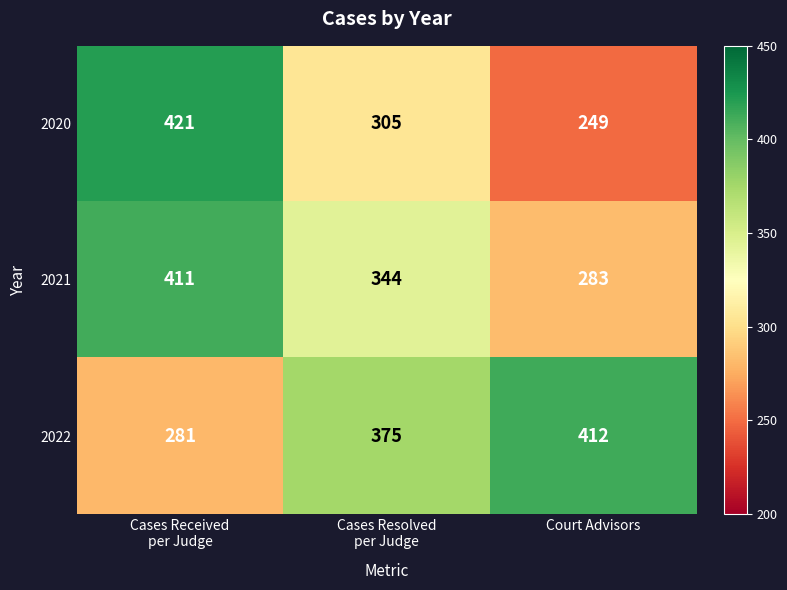

The value of 2020 at Court Advisors is 347. True or false?

False